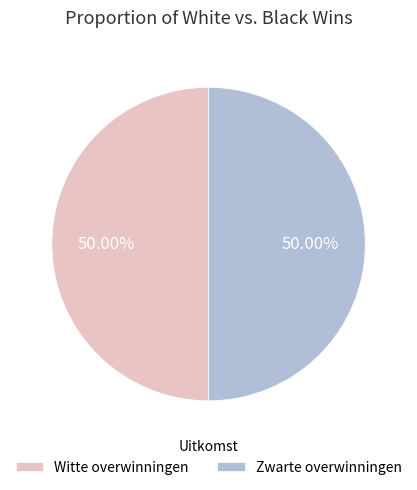

Combined, do Witte overwinningen and Zwarte overwinningen account for over 50%?

Yes